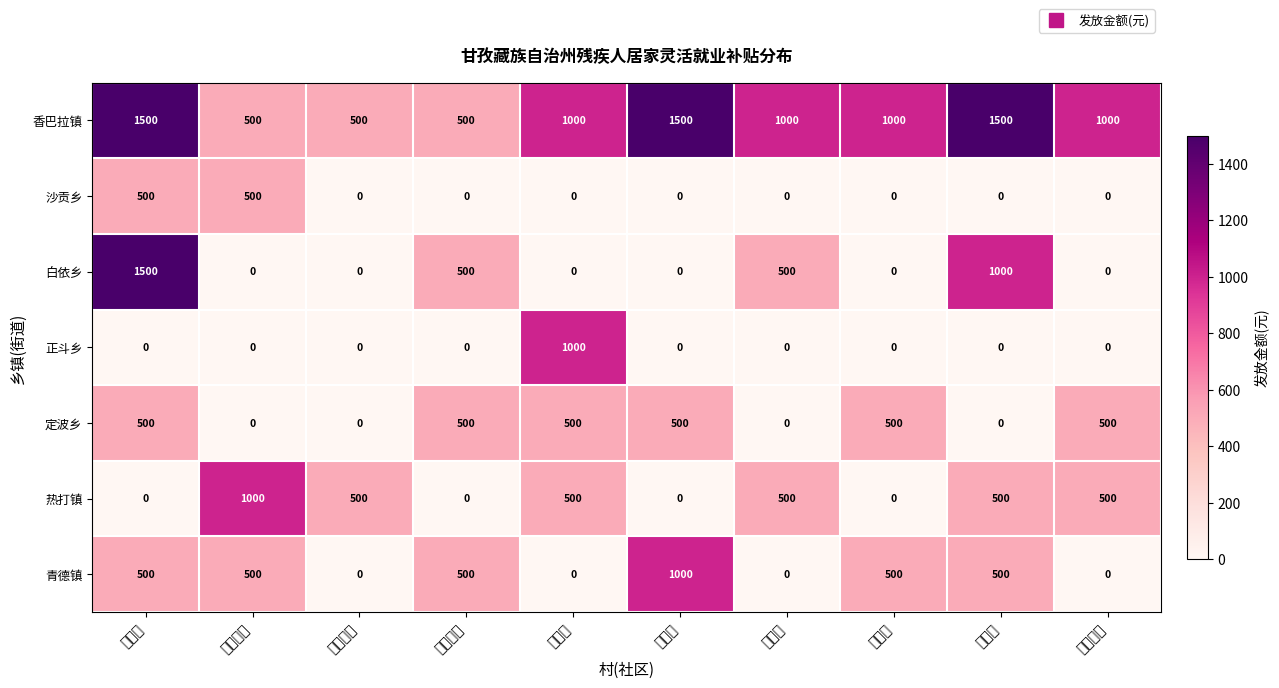

Which series has the largest total across all categories?

香巴拉镇